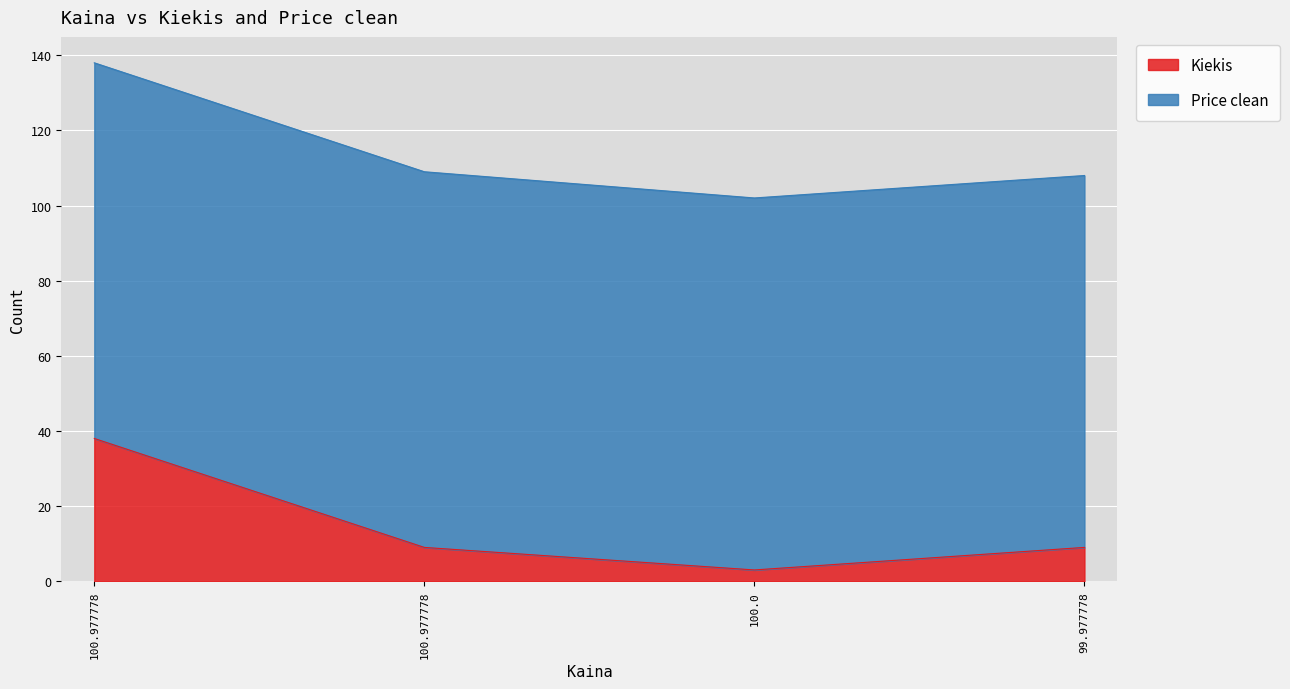

How many categories are shown in the chart?

4